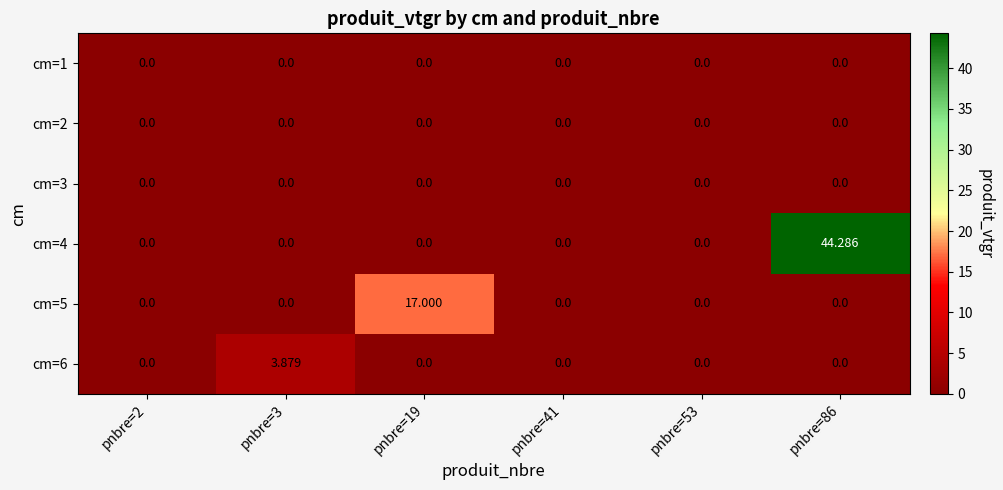

At which category is the sum across all series the highest?

pnbre=86